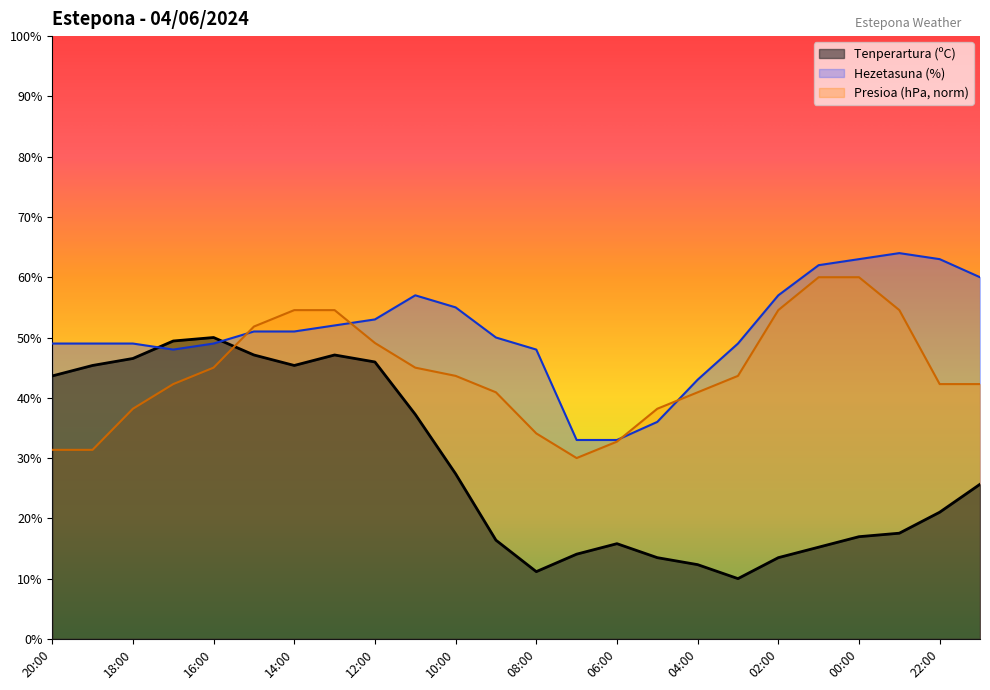

List the labels in order of Presioa (hPa) value, largest first.

01:00, 00:00, 14:00, 13:00, 02:00, 23:00, 15:00, 12:00, 16:00, 11:00, 10:00, 03:00, 17:00, 22:00, 21:00, 09:00, 04:00, 18:00, 05:00, 08:00, 06:00, 20:00, 19:00, 07:00